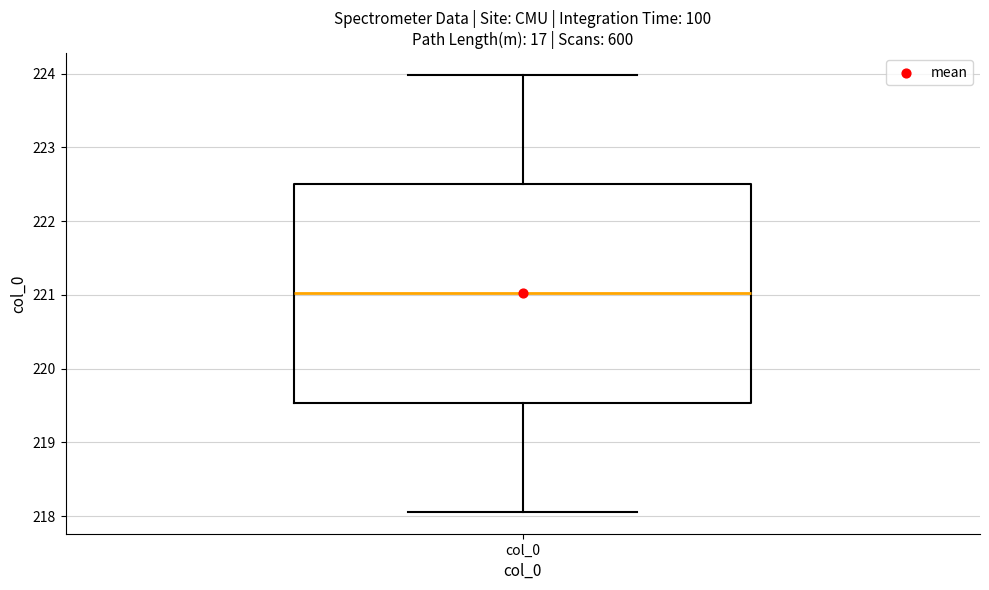

Transcribe this box plot: give where the median line is, the range the box spans, and where the two whiskers end, as read against the y-axis. The values are not printed on the chart, so give them approximately, as read against the axis.

median 221.0, box 219.5 to 222.5, whiskers 218.1 to 224.0